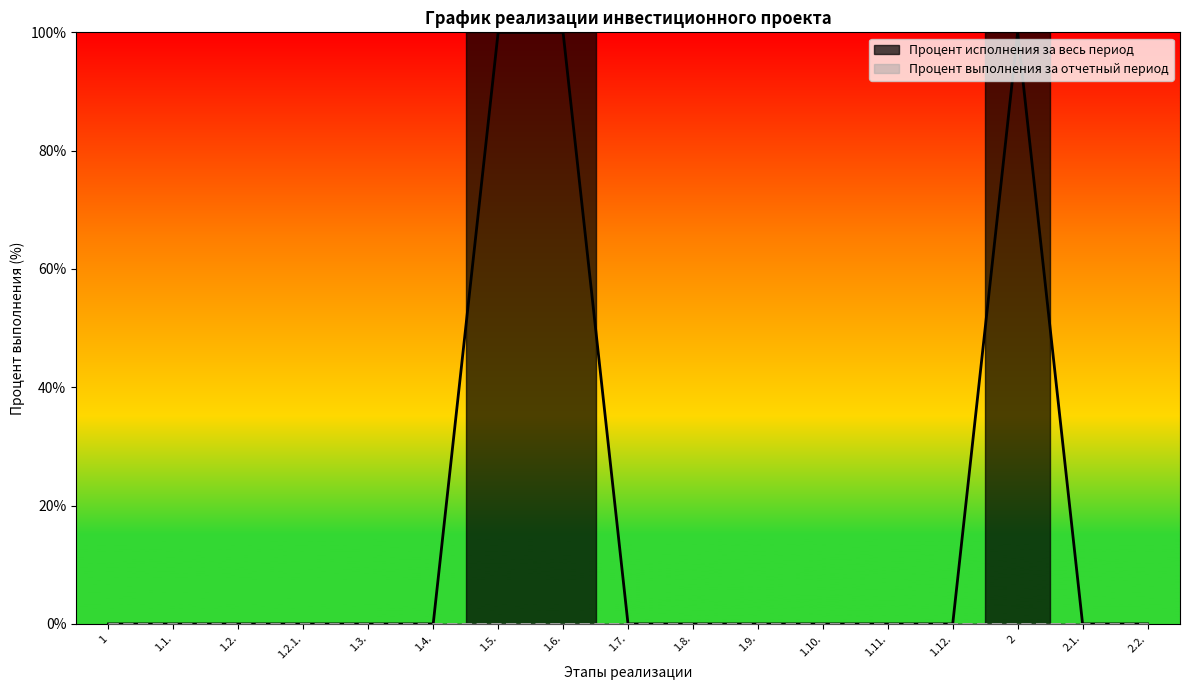

How many data points does each series have?

17